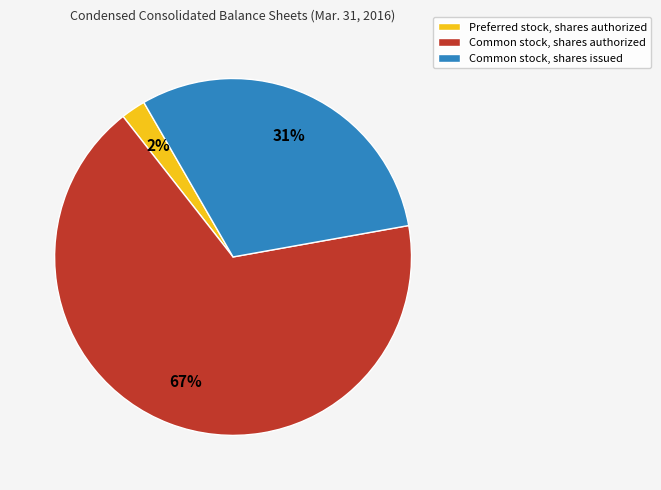

What is the smallest slice in the pie chart?

Preferred stock, shares authorized